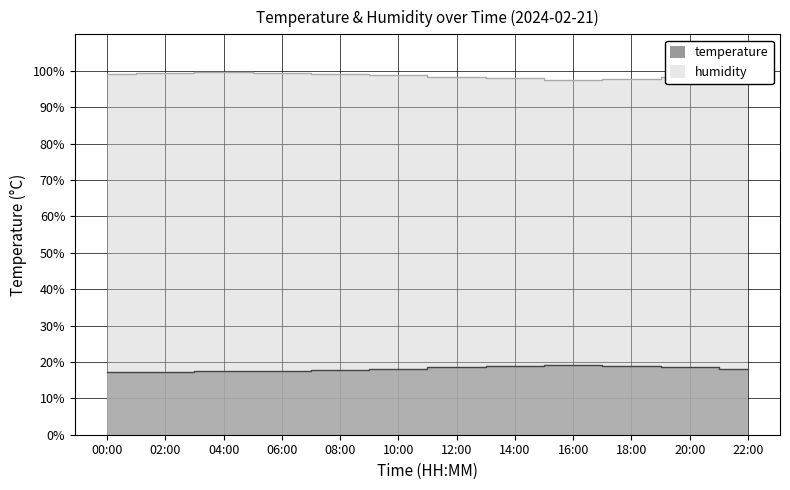

How many data points in temperature are above 18?

7